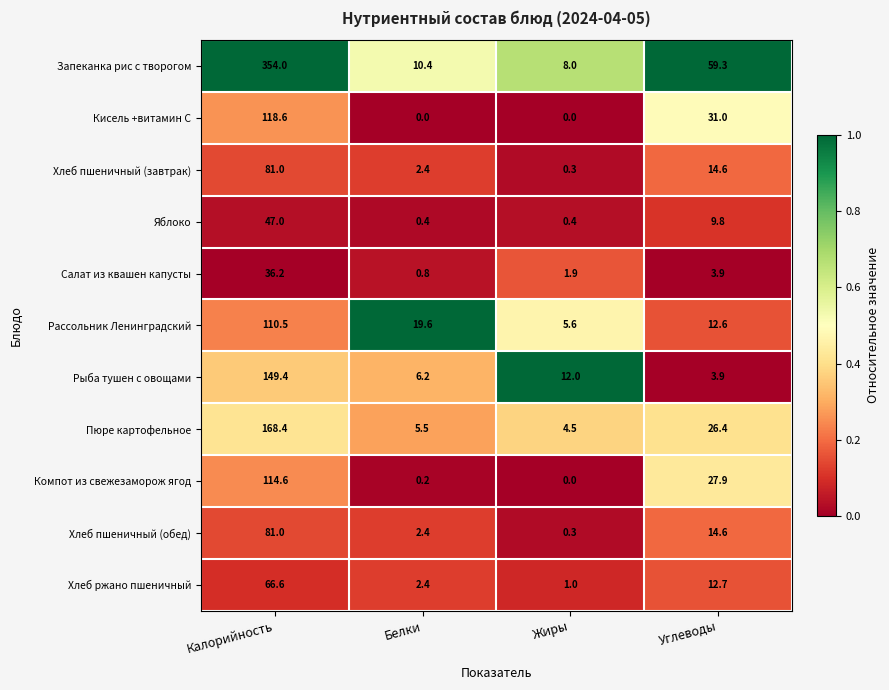

Which series has the largest total across all categories?

Запеканка рис с творогом